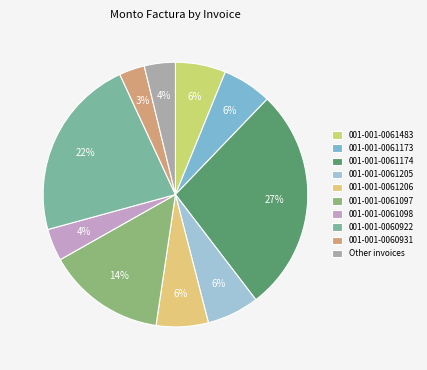

Count the number of slices in the pie.

10